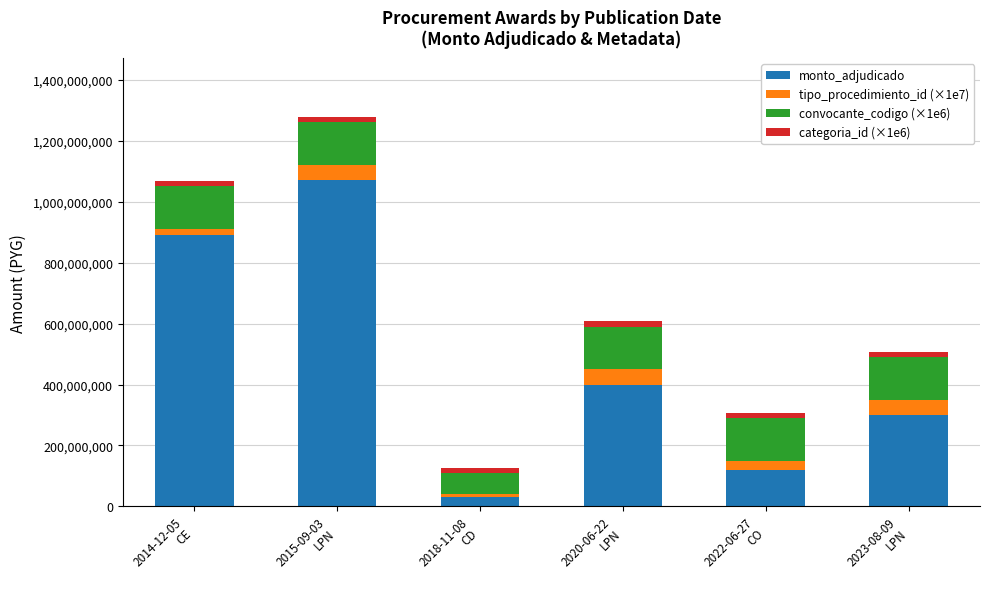

Which category has the lowest value in the monto_adjudicado series?

2018-11-08
CD